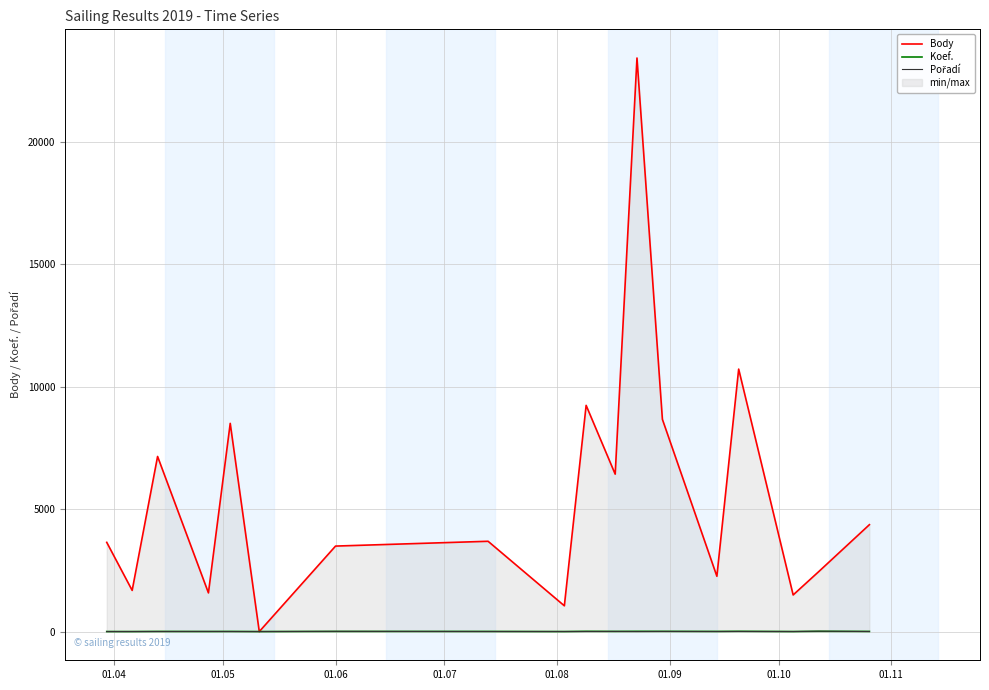

Is the value of Body at 10 greater than the value of Pořadí at 17?

Yes